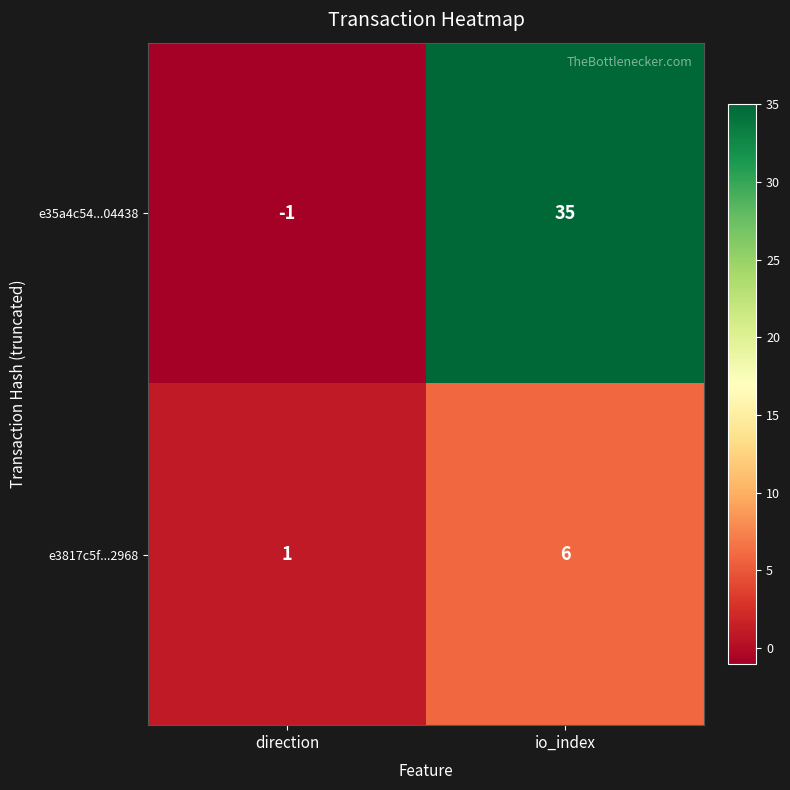

Between direction and io_index, which series saw the biggest shift?

e35a4c54...04438